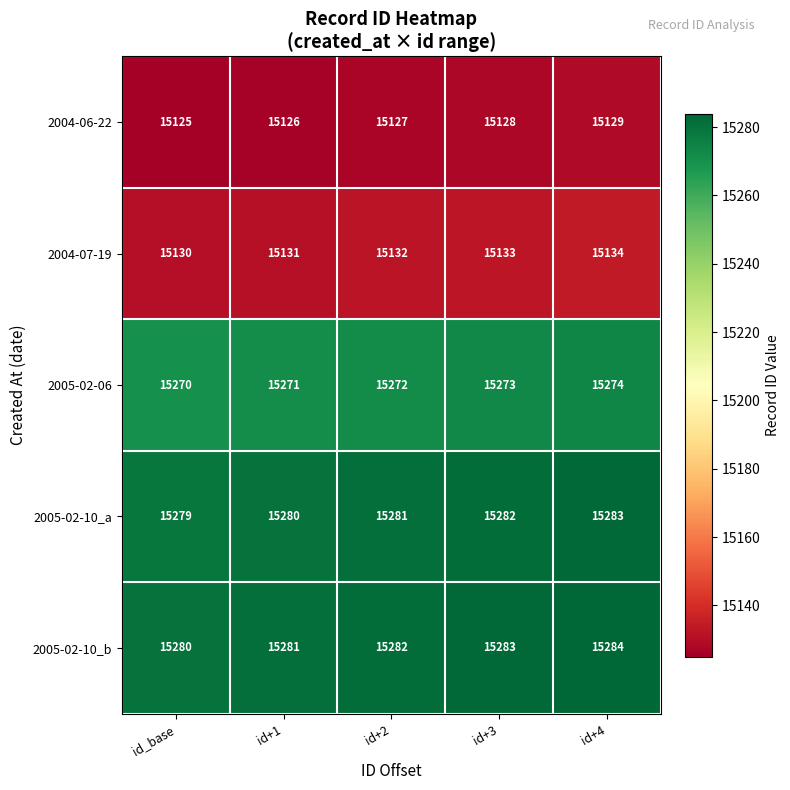

What is the difference between the maximum and second lowest values in the 2004-07-19 series?

3